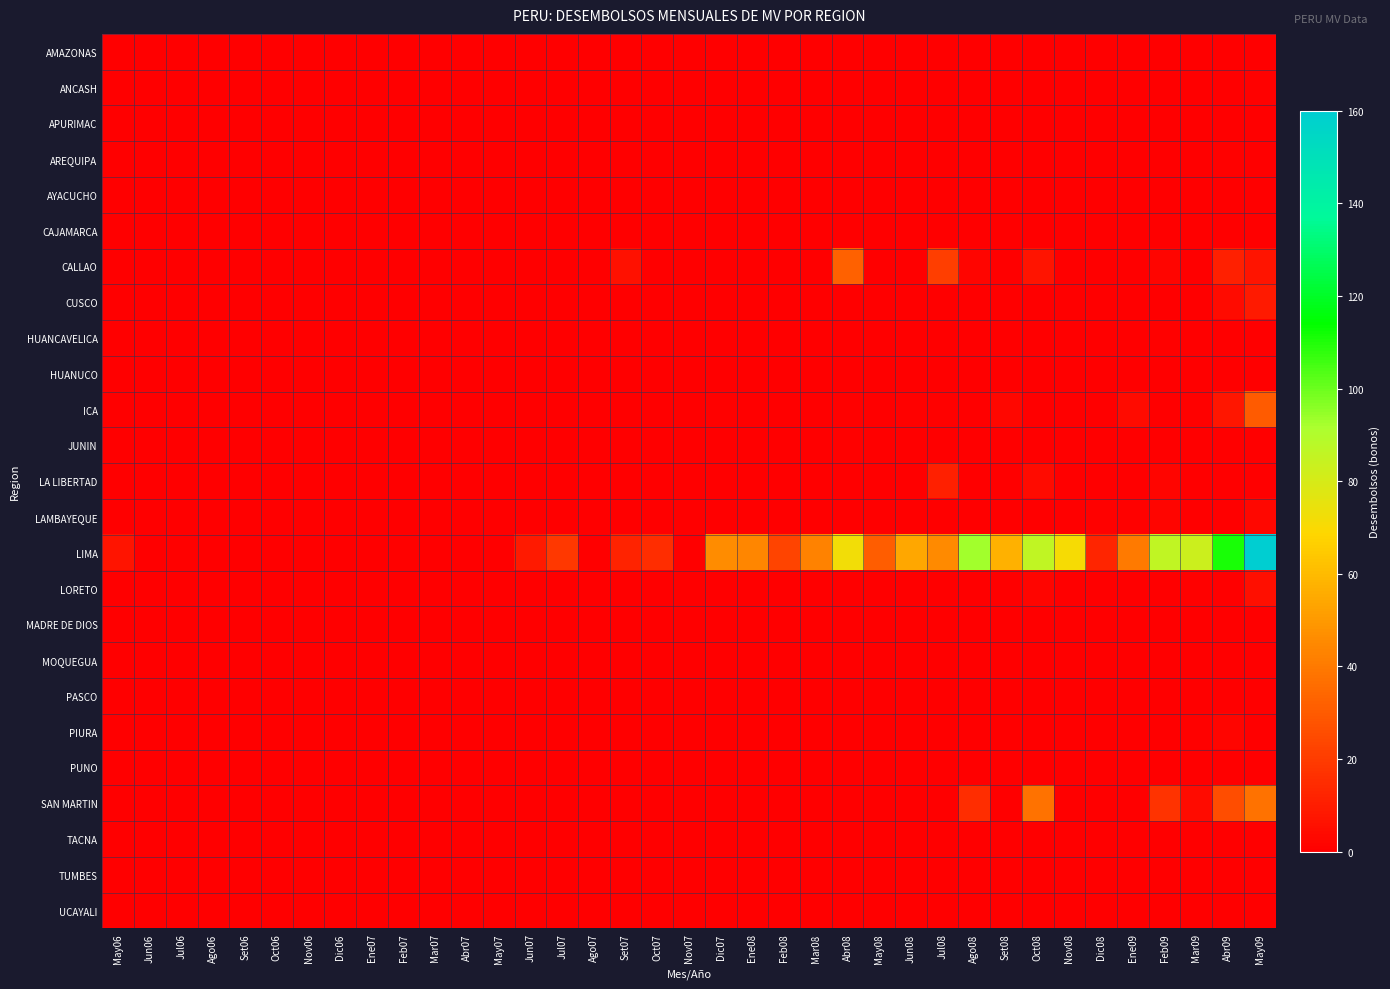

What is the greatest value displayed?

160